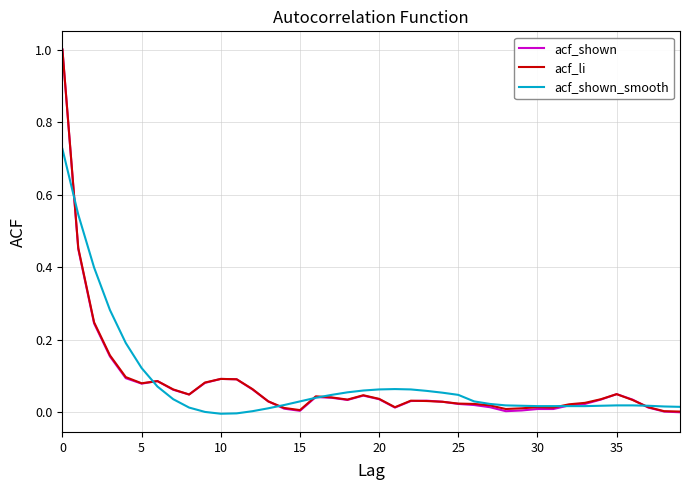

What is the highest value of the acf_shown series?

1.0